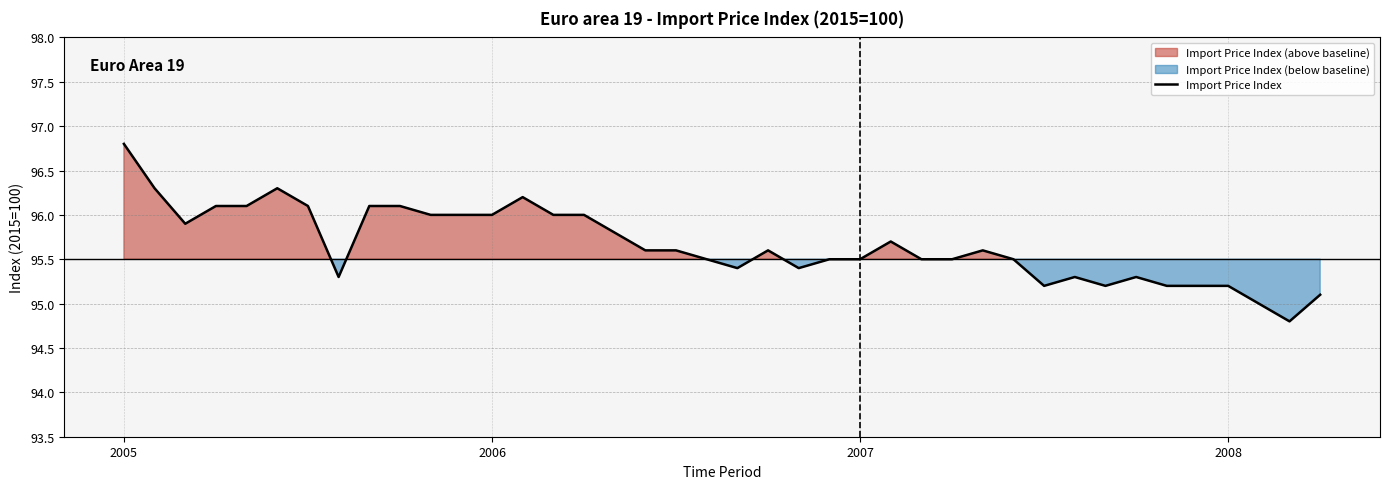

At which label does Import Price Index reach its peak?

2005